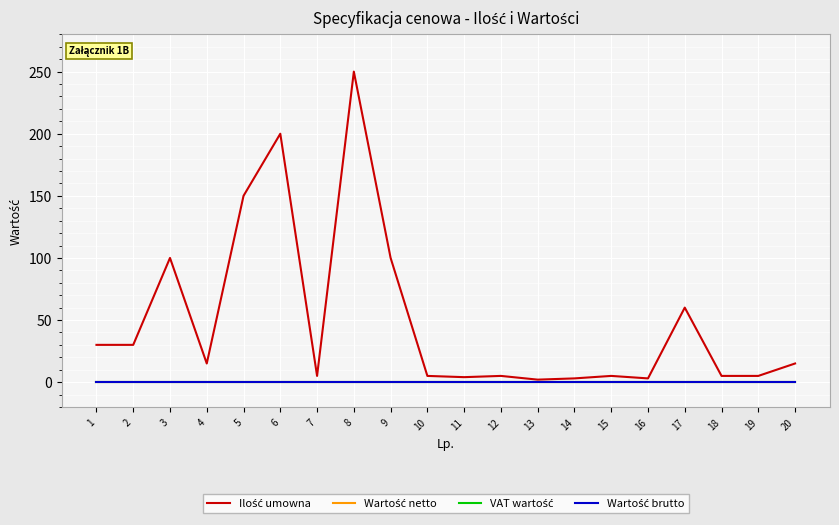

Does the chart have visible grid lines?

Yes